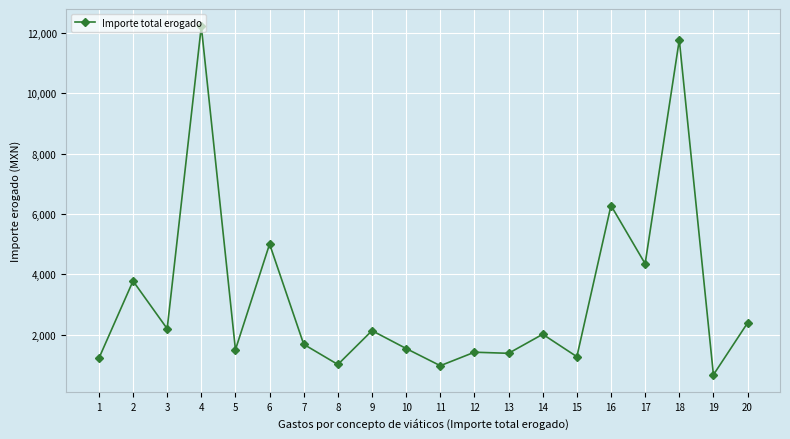

Where is the first local minimum?

3